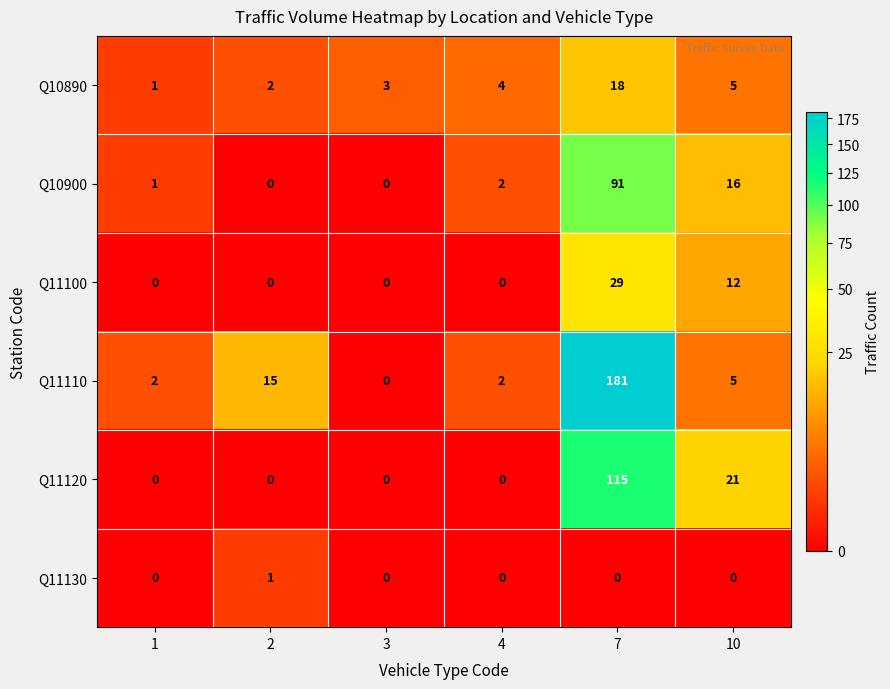

Rank the series by their maximum value, from highest to lowest.

Q11110, Q11120, Q10900, Q11100, Q10890, Q11130